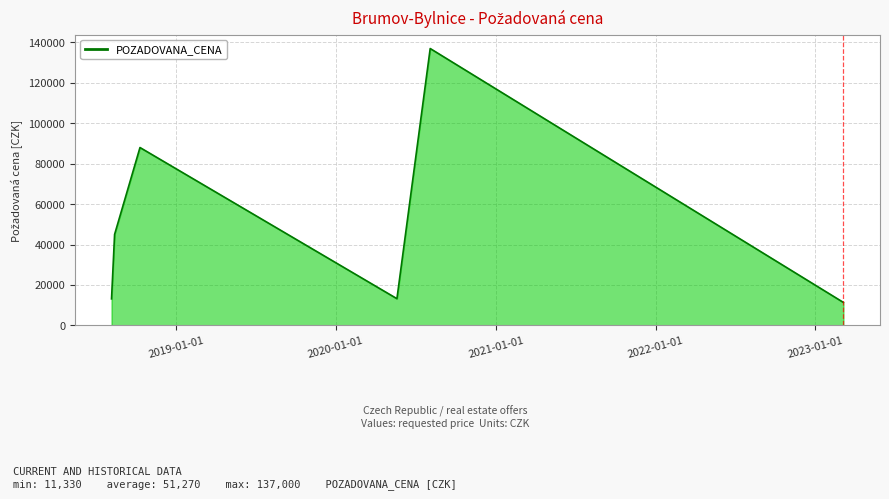

What is the smallest value displayed?

11330